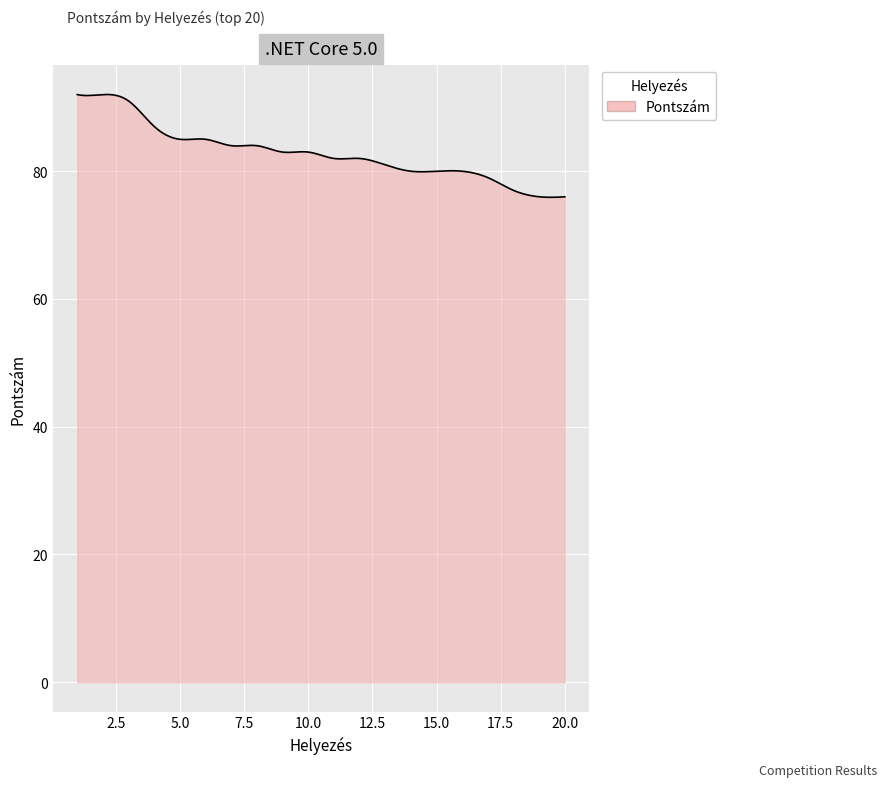

What is the minimum value shown in the chart?

75.9